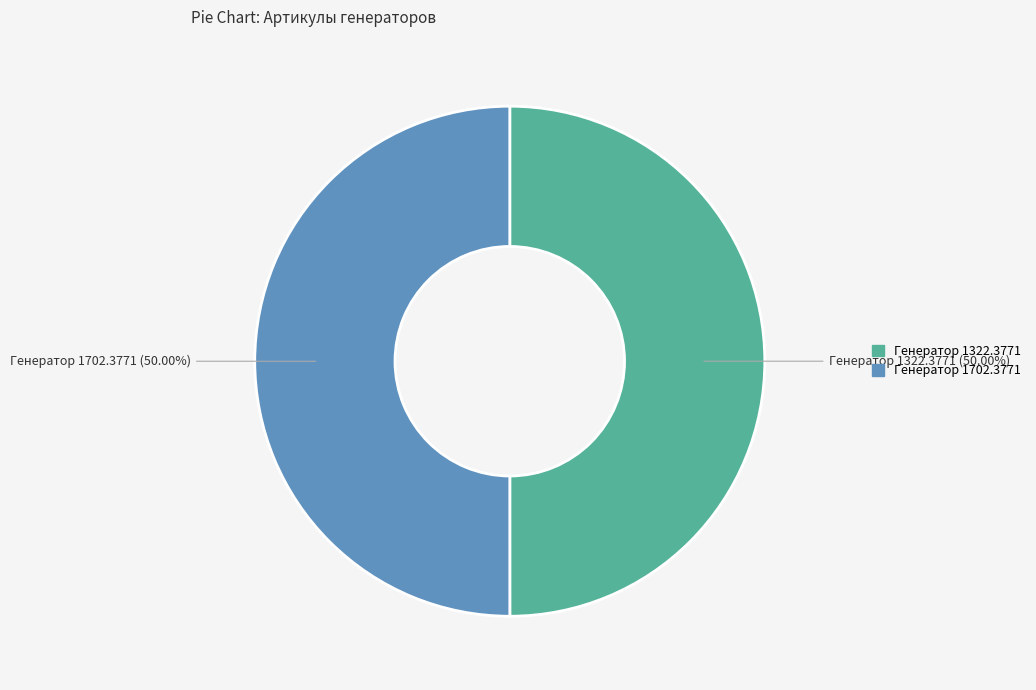

Combined, do Генератор 1702.3771 and Генератор 1322.3771 account for over 50%?

Yes